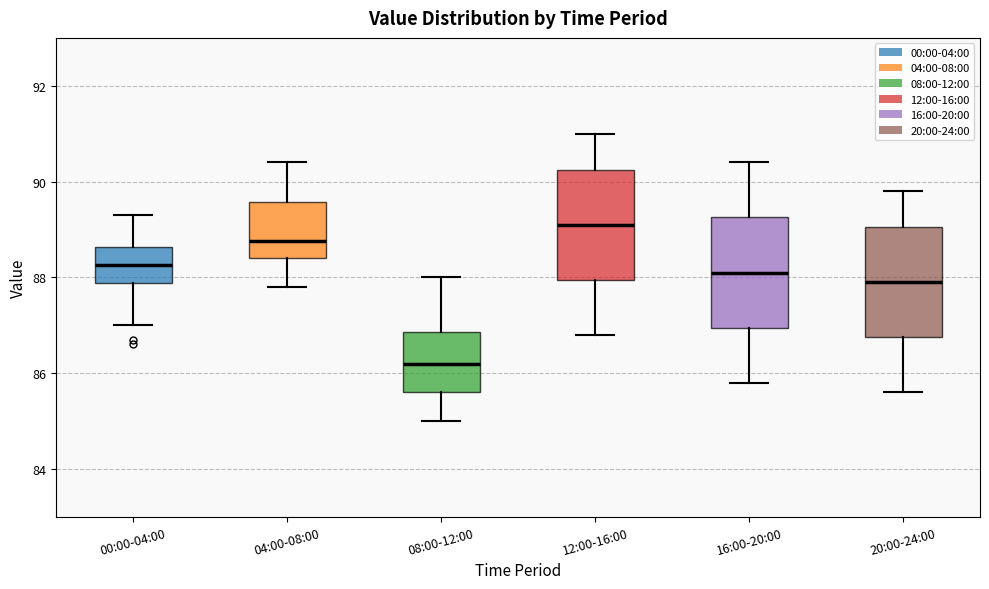

Reading left to right, read every box against the y-axis: the position of its median line, the range the box covers, and the ends of its whiskers. The values are not printed on the chart, so give them approximately, as read against the axis.

00:00-04:00: median 88.2, box 87.8 to 88.6, whiskers 87.0 to 89.4
04:00-08:00: median 88.8, box 88.4 to 89.6, whiskers 87.8 to 90.4
08:00-12:00: median 86.2, box 85.6 to 86.8, whiskers 85.0 to 88.0
12:00-16:00: median 89.2, box 88.0 to 90.2, whiskers 86.8 to 91.0
16:00-20:00: median 88.2, box 87.0 to 89.2, whiskers 85.8 to 90.4
20:00-24:00: median 88.0, box 86.8 to 89.0, whiskers 85.6 to 89.8